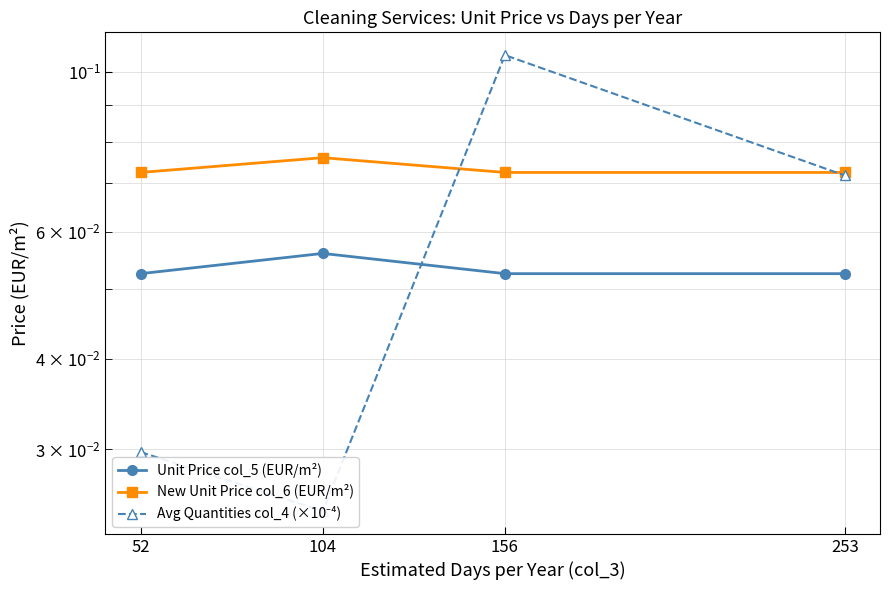

What is the average value of the Avg Quantities col_4 (×10⁻⁴) series?

0.1